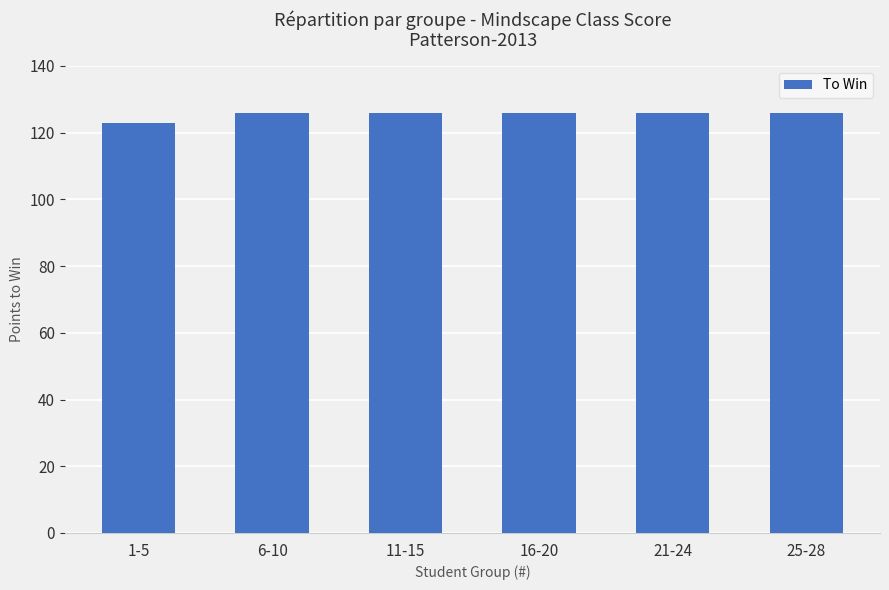

Reading left to right, what are all the values shown in this chart?

123	126	126	126	126	126